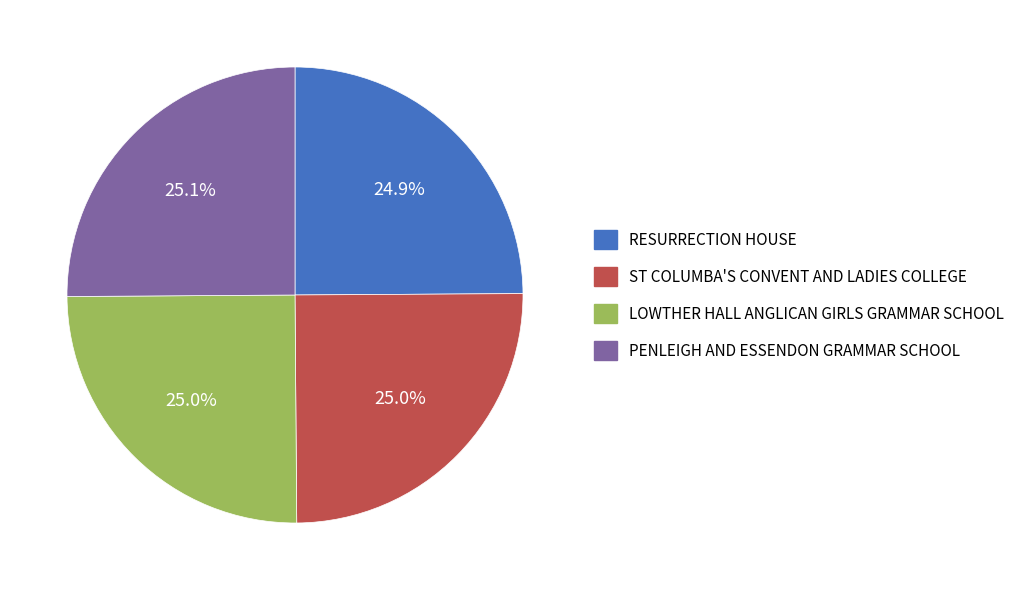

Count the number of slices in the pie.

4